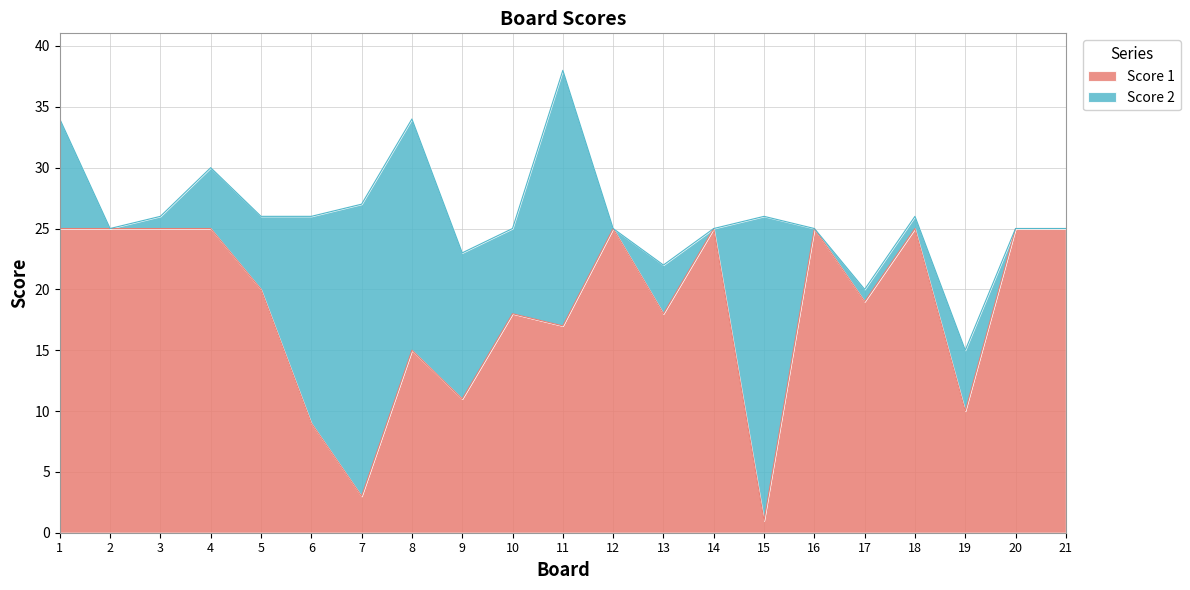

Reading left to right, extract all data points from this chart.

1=25	2=25	3=25	4=25	5=20	6=9	7=3	8=15	9=11	10=18	11=17	12=25	13=18	14=25	15=1	16=25	17=19	18=25	19=10	20=25	21=25